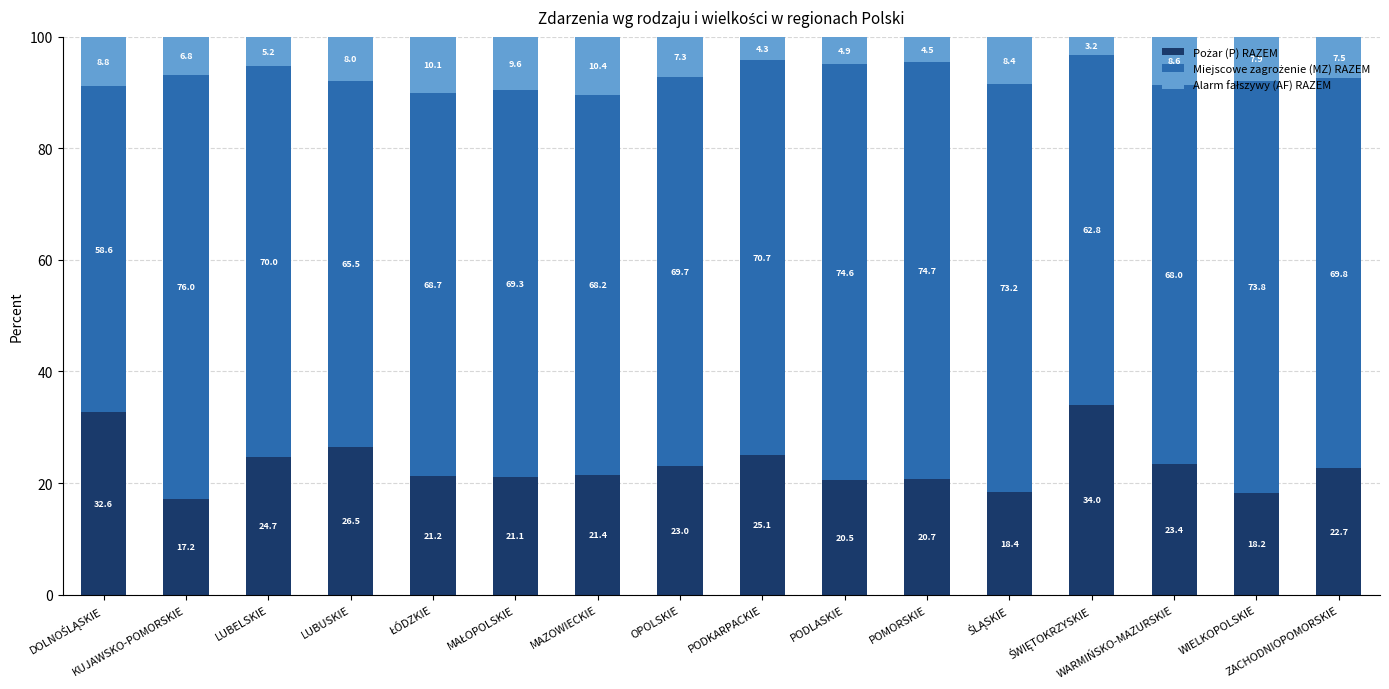

Are the bars grouped side by side (vs. stacked)?

No